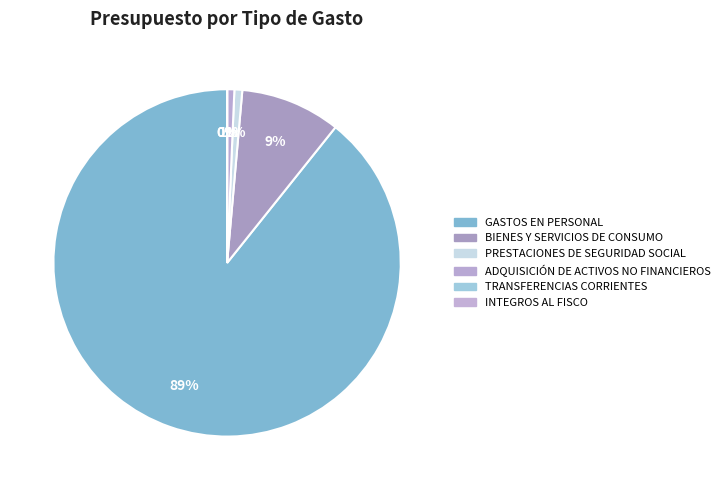

What is the majority slice?

GASTOS EN PERSONAL